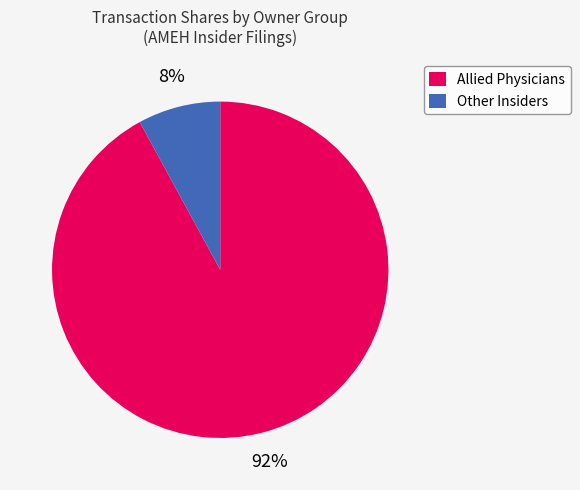

How many segments does this pie chart have?

2